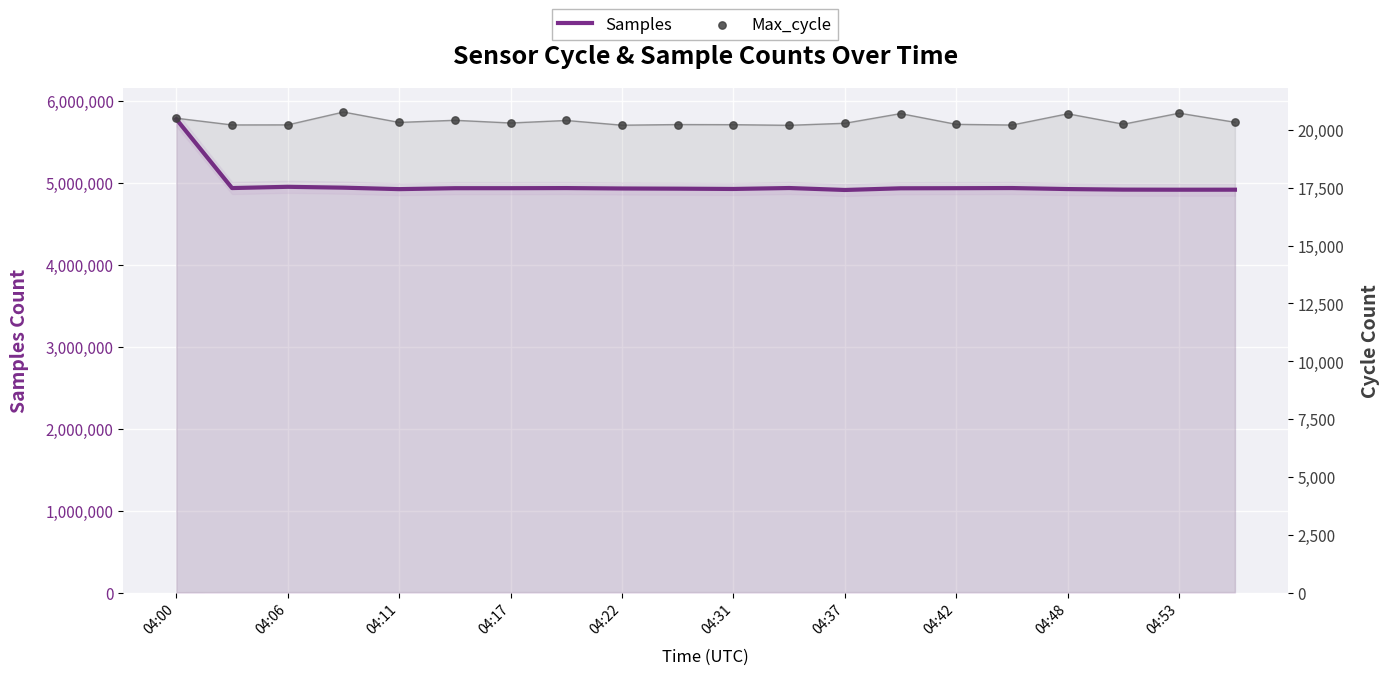

Which series reaches the minimum Y coordinate?

Max_cycle